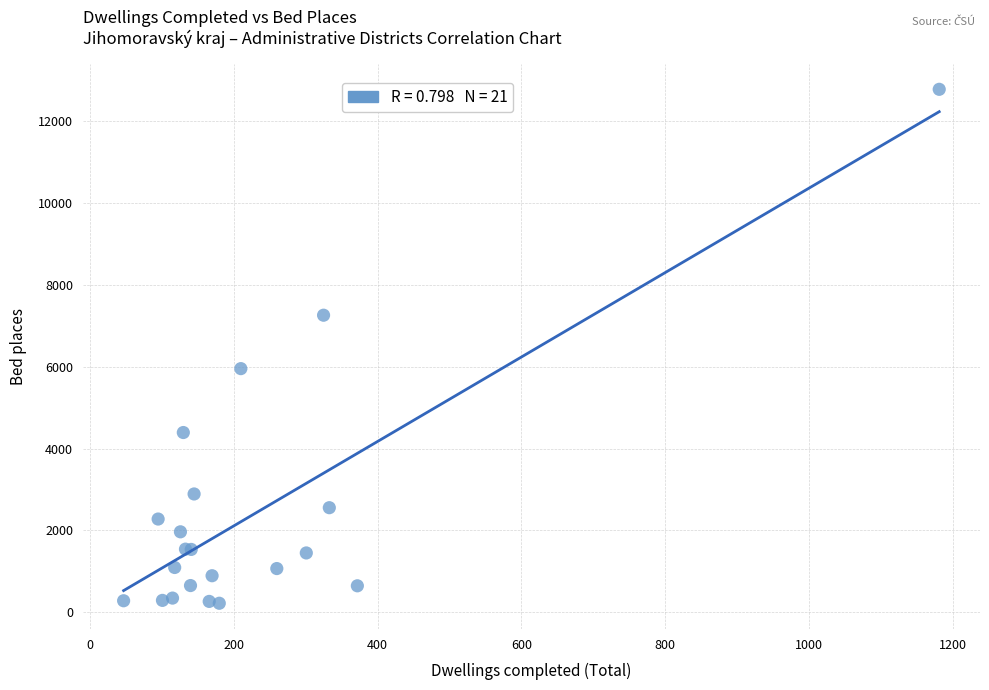

What Y value in the scatter plot is closest to 6496?

5951